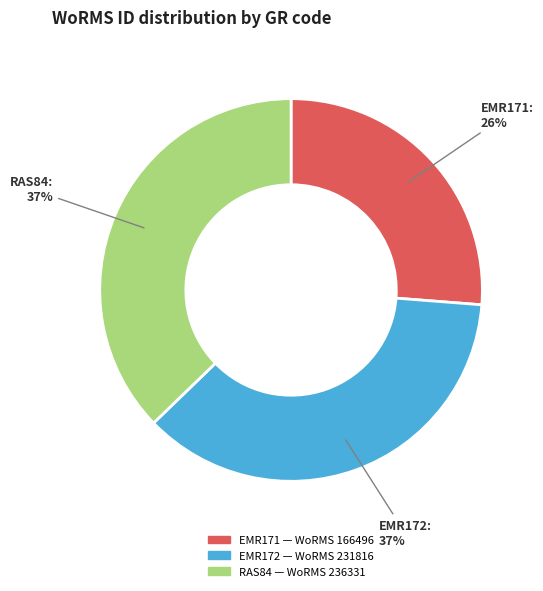

To the nearest percent, what is the difference between the largest and smallest slice percentages?

11%